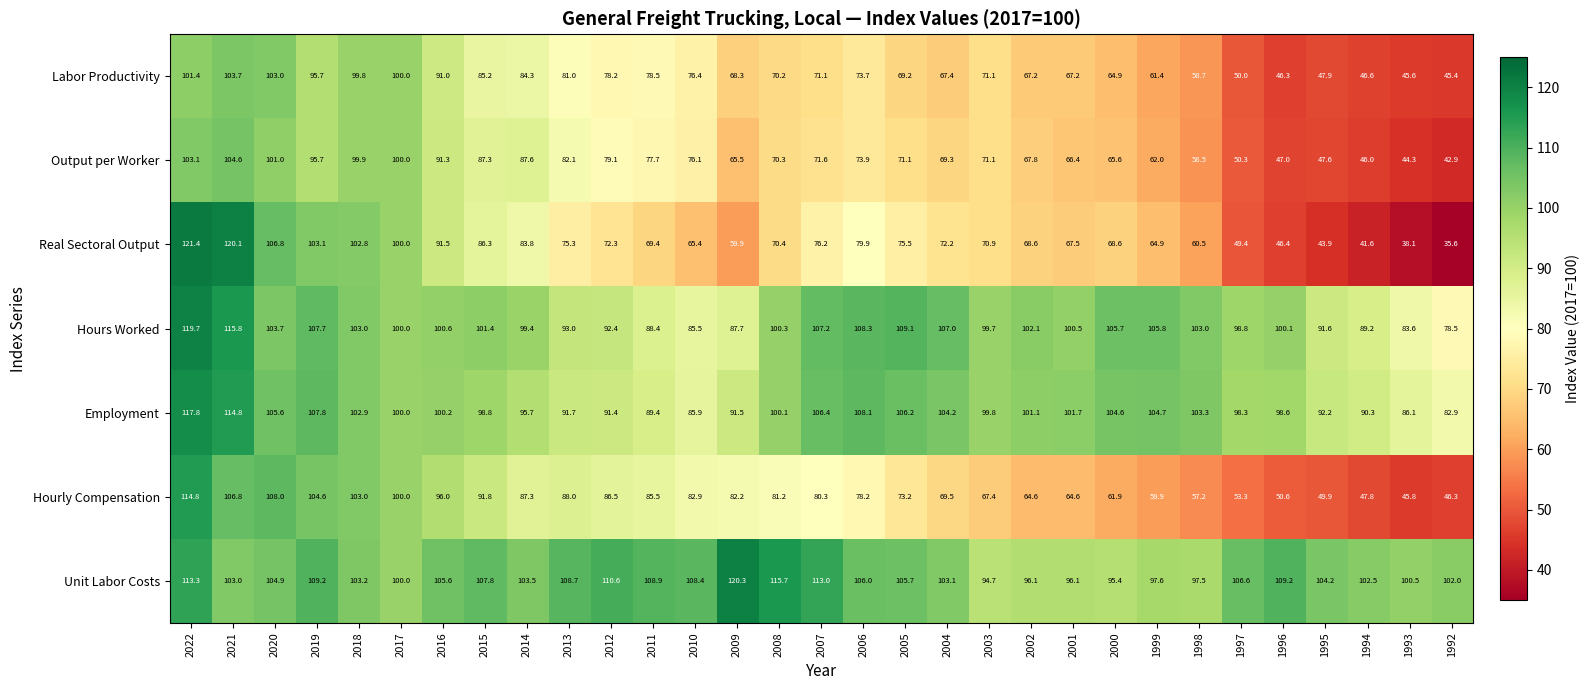

What is the maximum value shown in the chart?

121.4